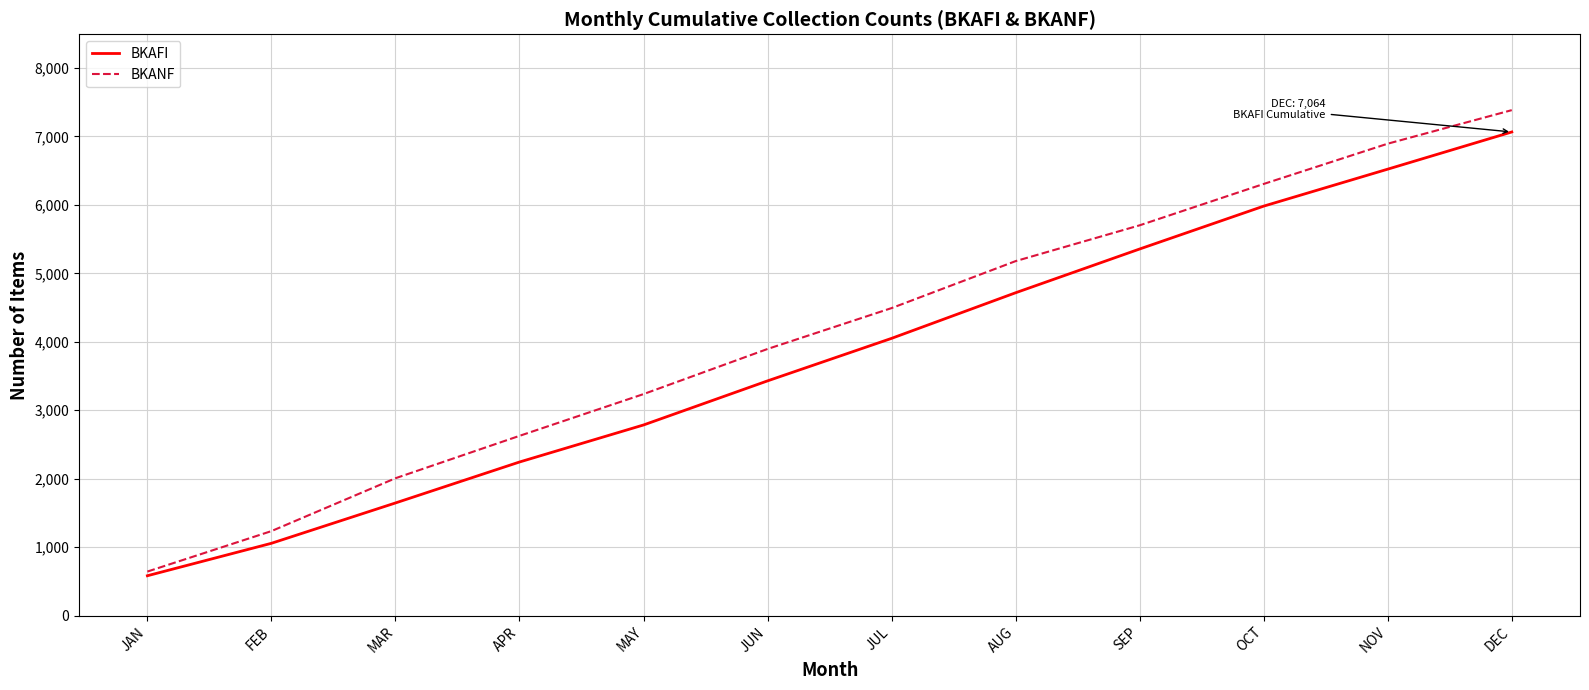

What is the smallest value displayed?

583